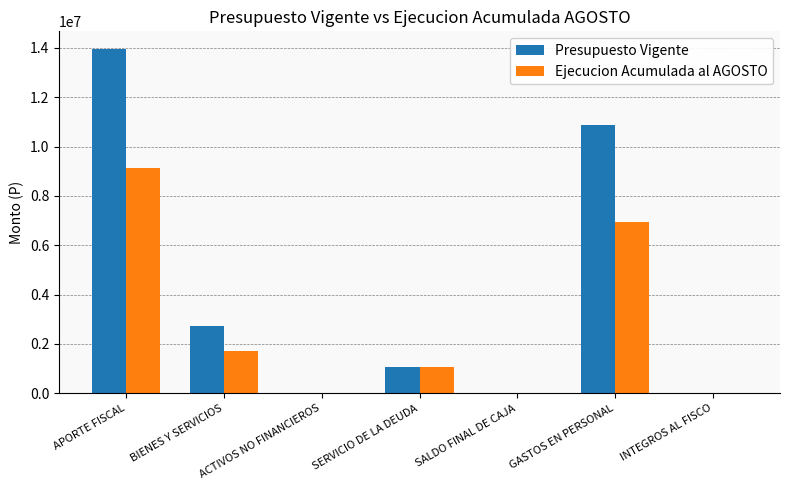

What is the sum of the Presupuesto Vigente values at SERVICIO DE LA DEUDA and APORTE FISCAL?

15057462